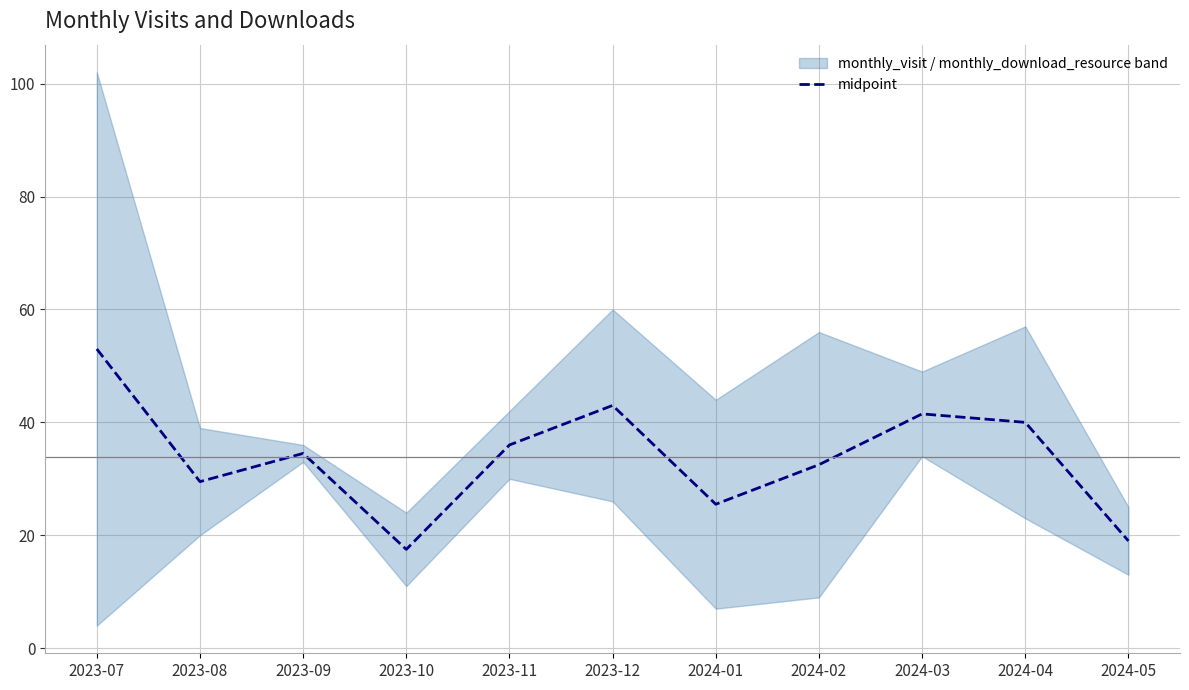

What is the ratio of the value at 2023-07 to the value at 2023-10?

3.0